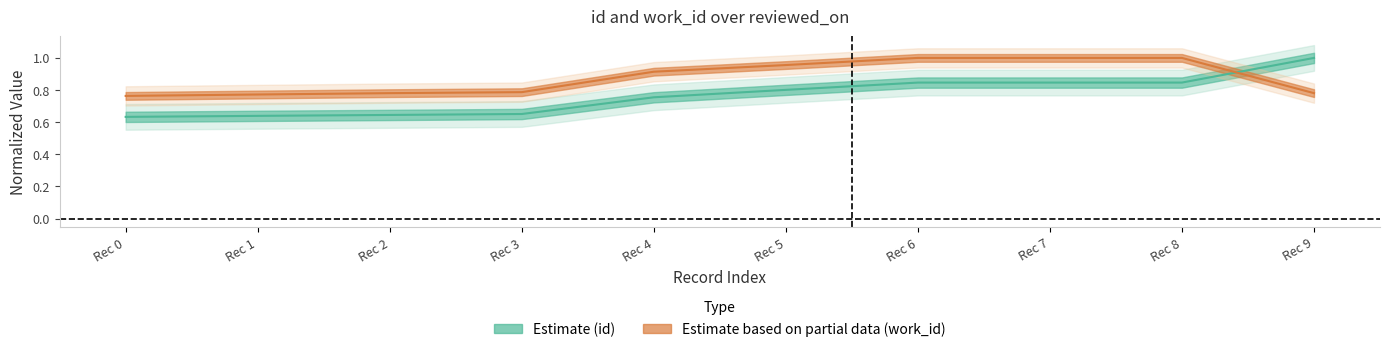

What is the highest value of the Estimate series?

1.0